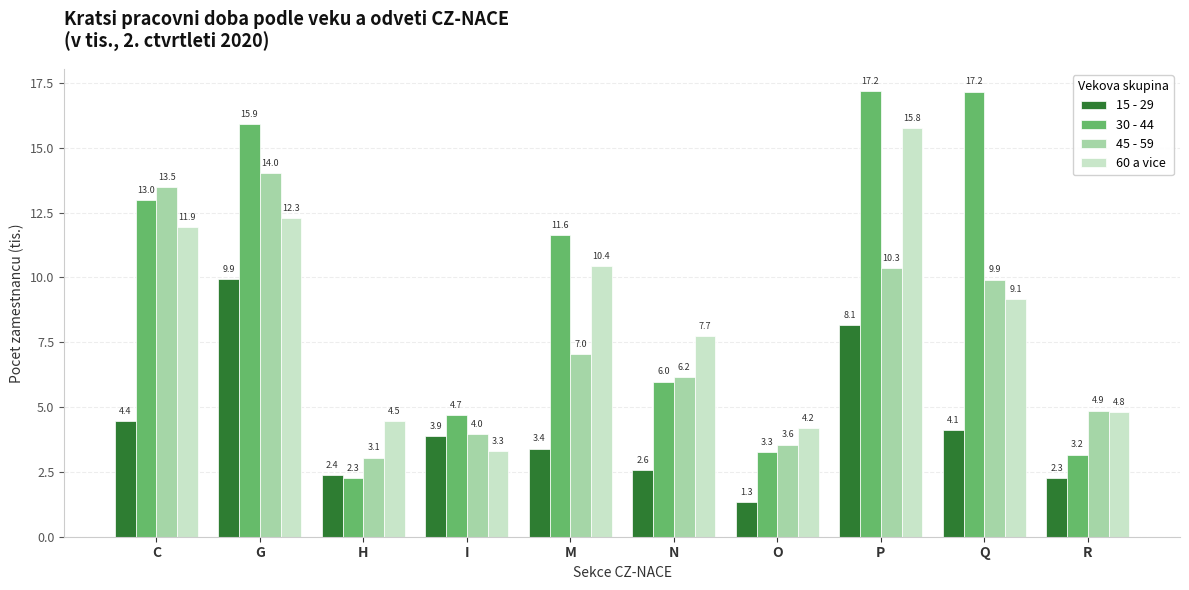

Where does the 30 - 44 series first go above 11?

C